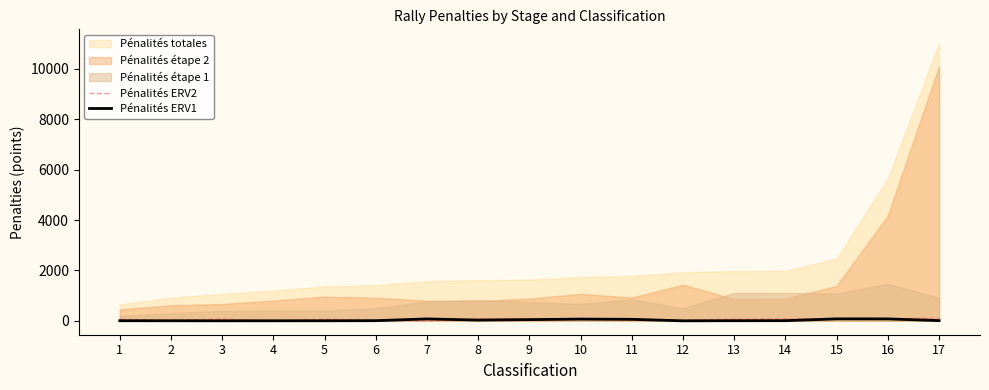

The Pénalités ERV2 series shows 25.2 at 11. True or false?

True